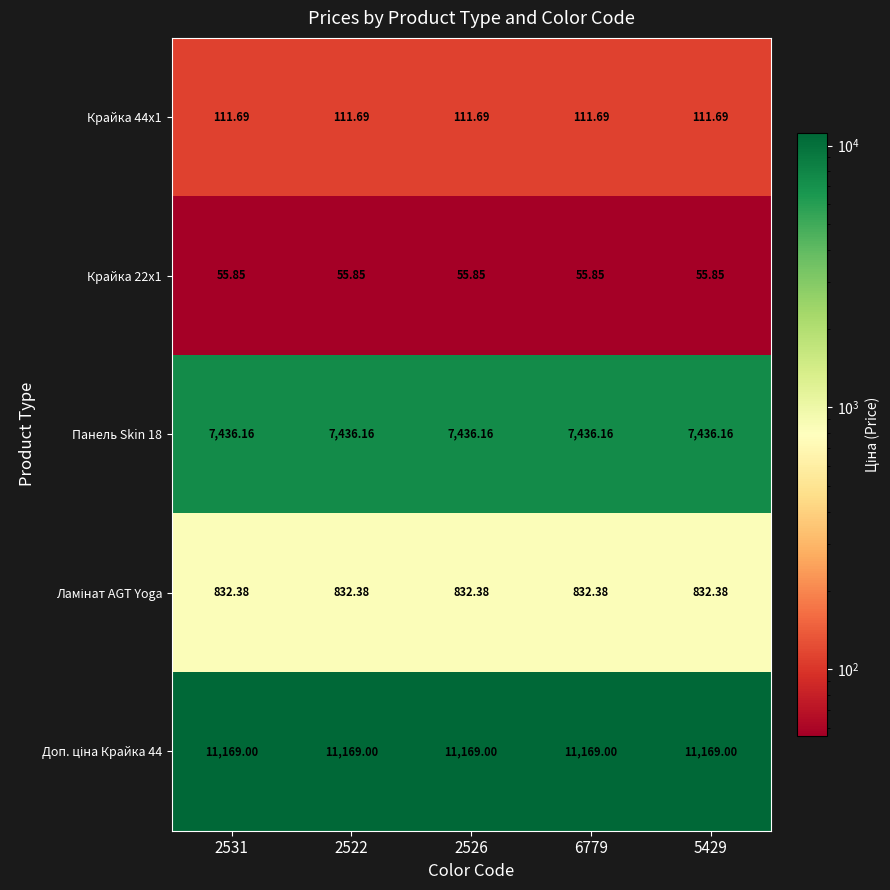

Is the value of Крайка 22x1 at 6779 greater than the value of Панель Skin 18 at 6779?

No